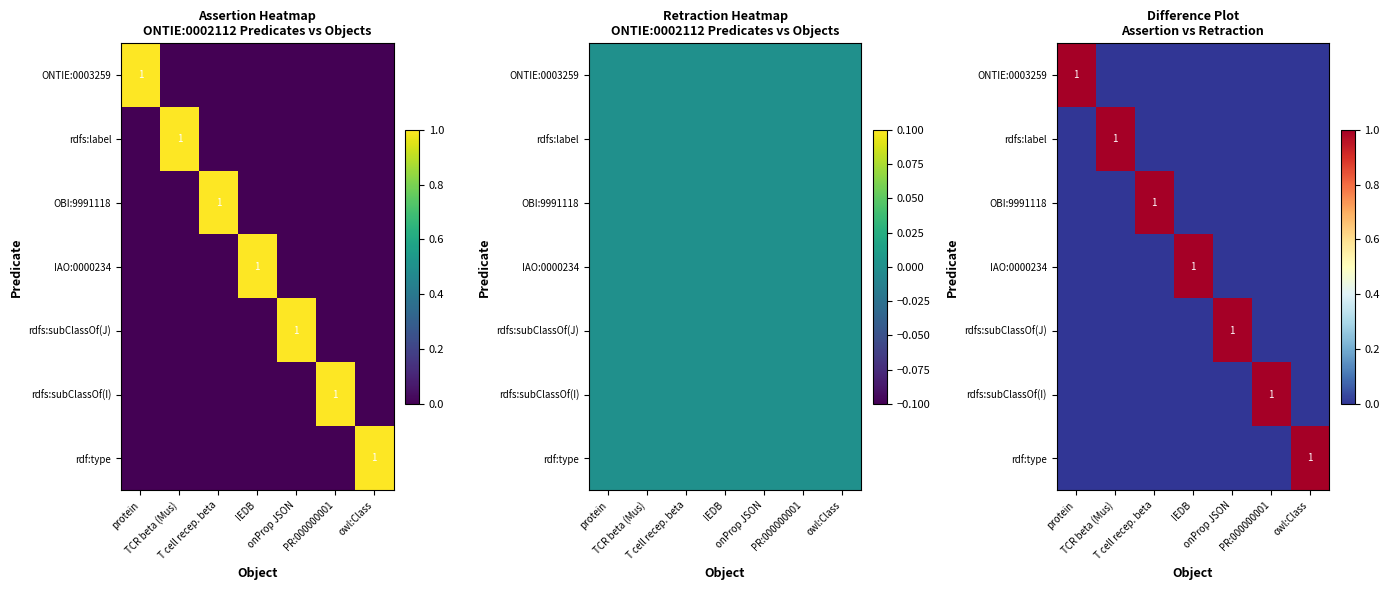

What is the greatest value displayed?

1